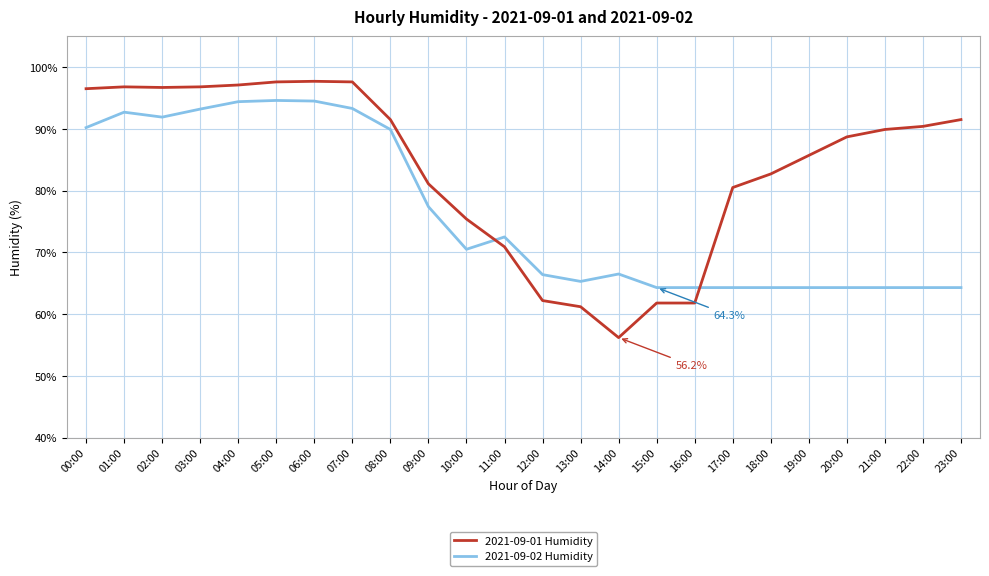

Is this an area chart (filled region under the line)?

No